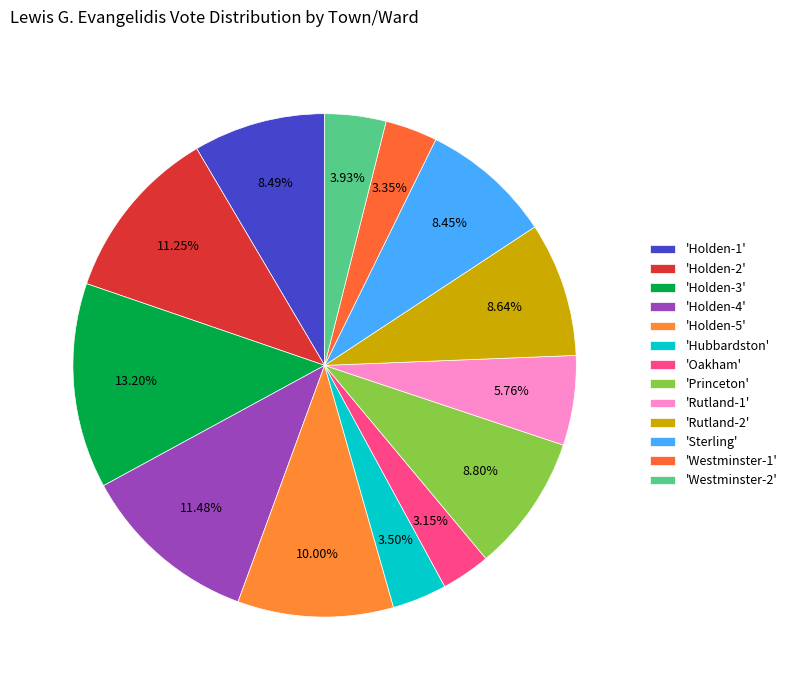

How many segments does this pie chart have?

13